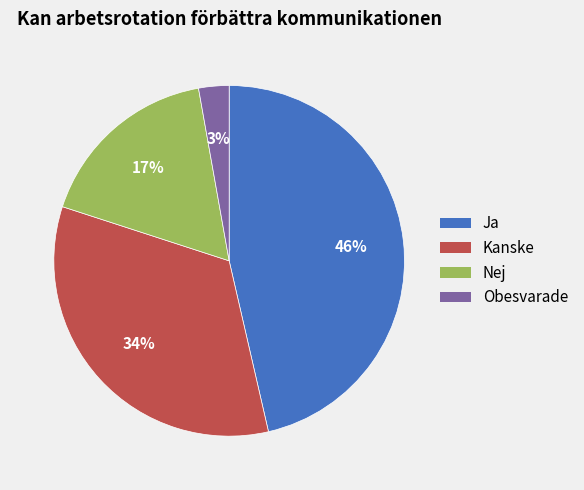

Is the sum of Ja and Kanske greater than half?

Yes